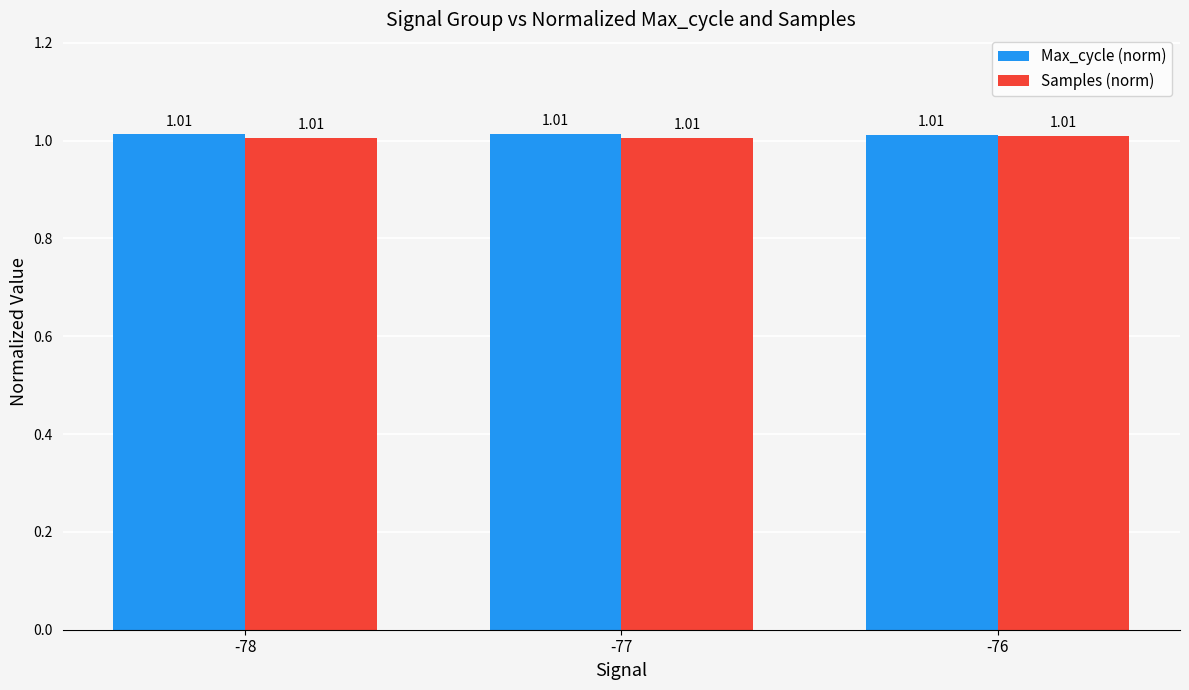

At which category is the sum across all series the highest?

-76